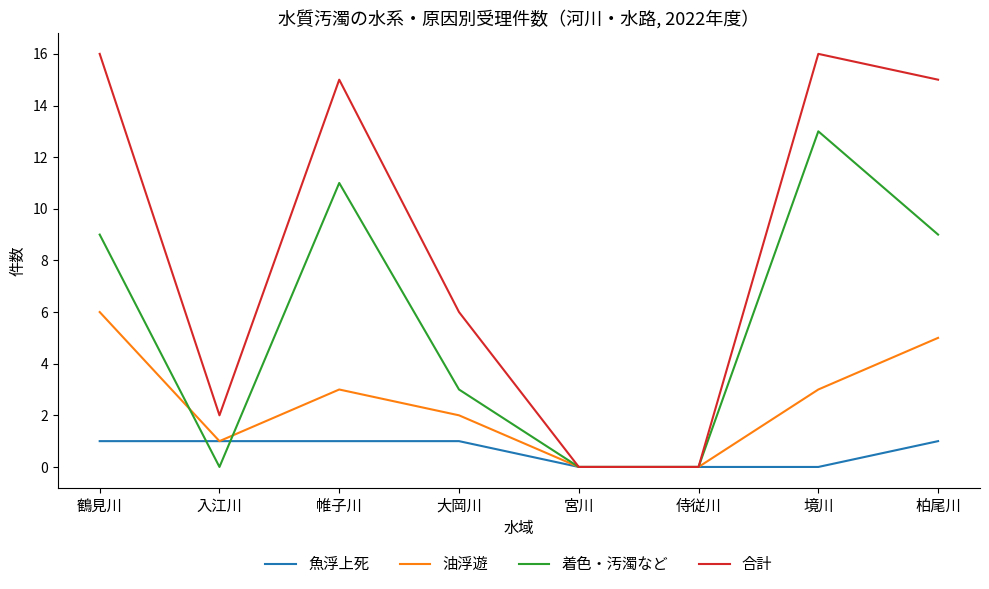

What is the difference between the highest and lowest values at 大岡川?

5